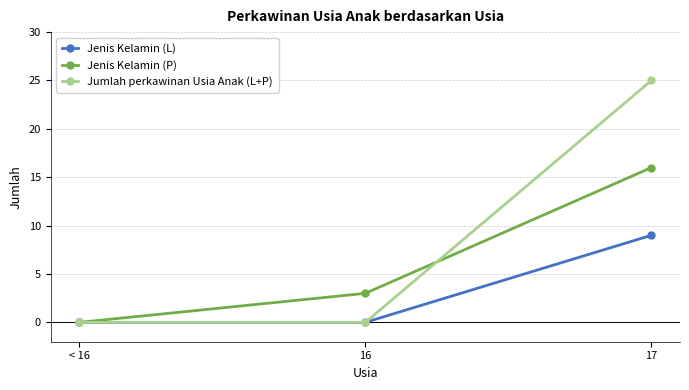

What is the label of the 3rd point from the left?

17